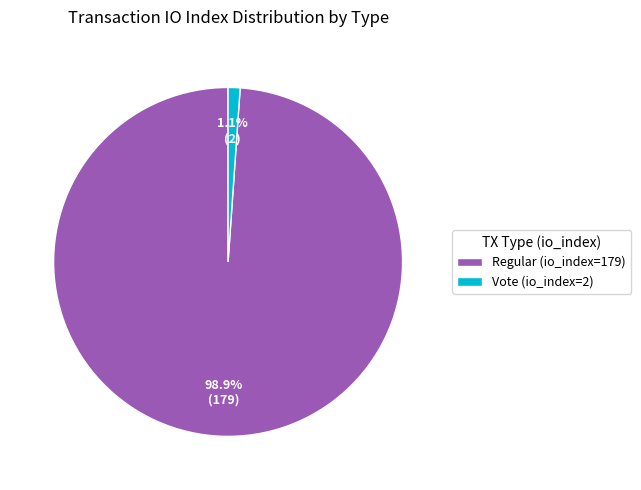

To the nearest percent, what is the difference between the largest and smallest slice percentages?

98%